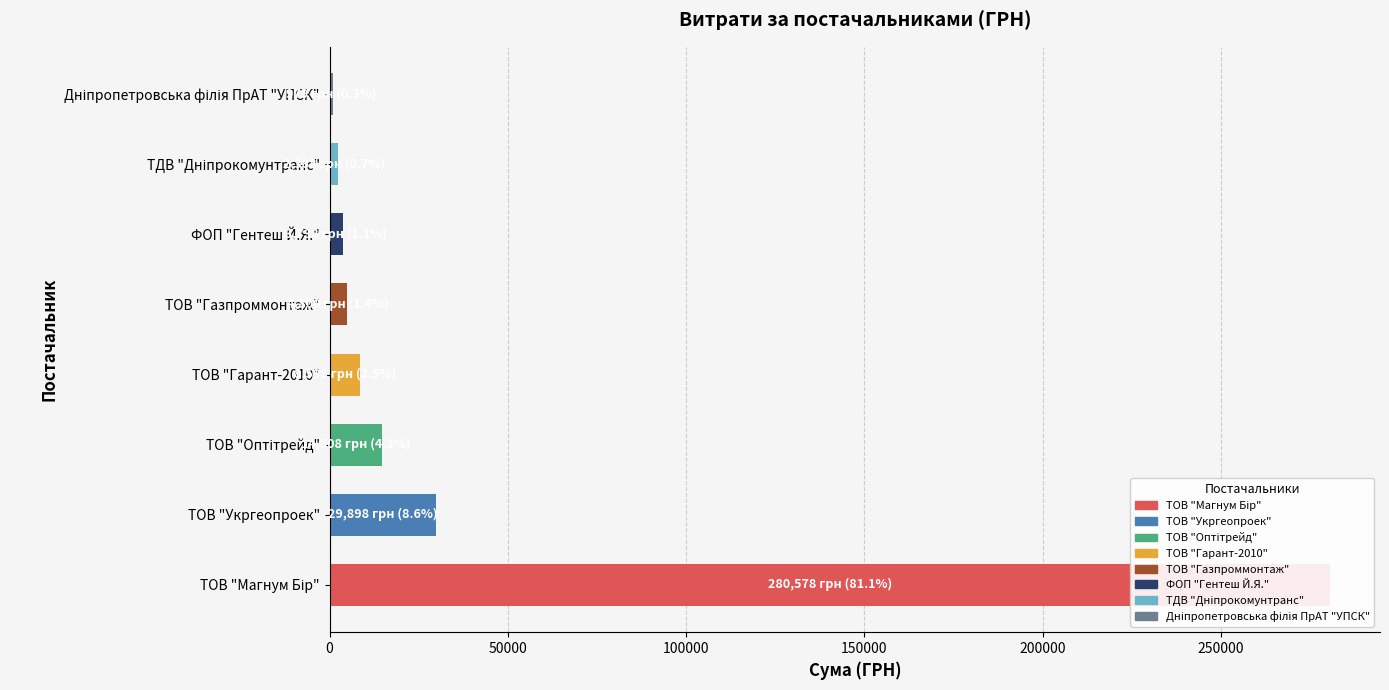

Are the bars horizontal?

Yes